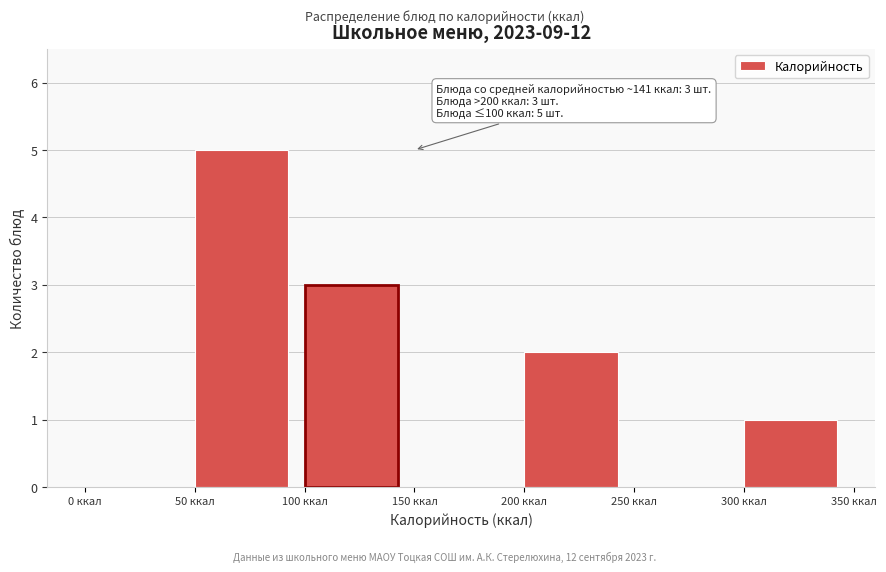

Which range on the x-axis has the tallest bar?

50 to 100